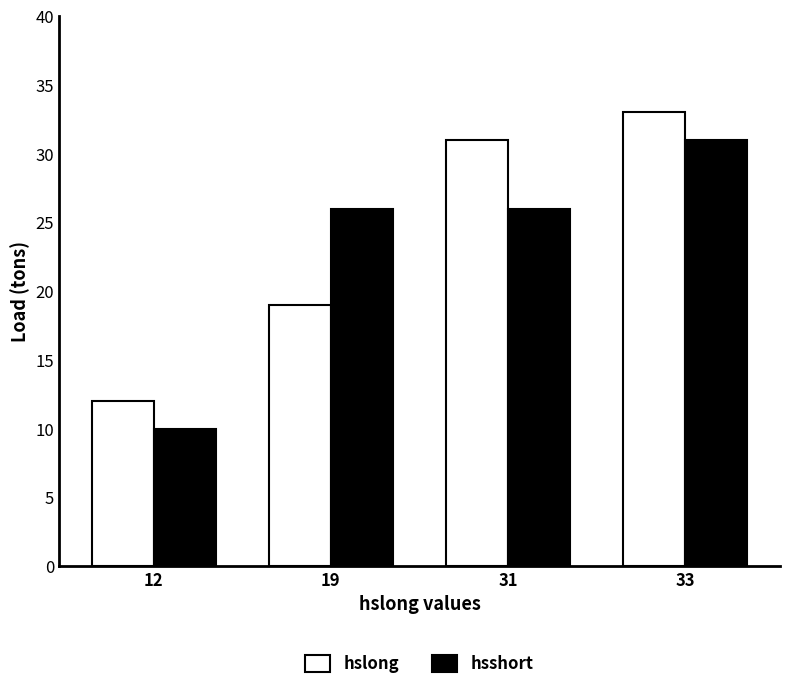

At which label does hsshort reach its minimum?

12